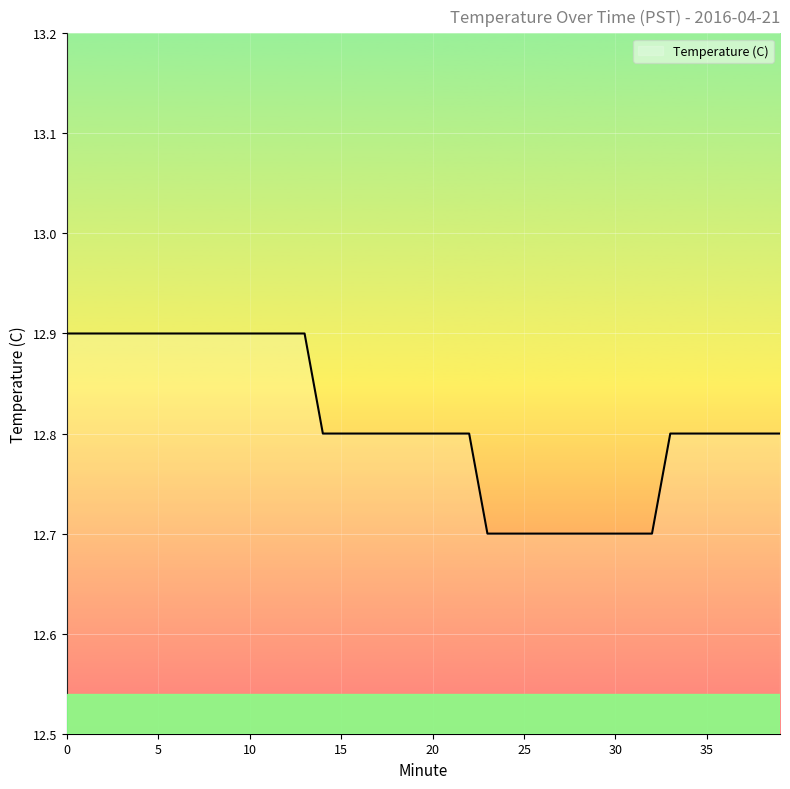

What is the minimum value shown in the chart?

12.7